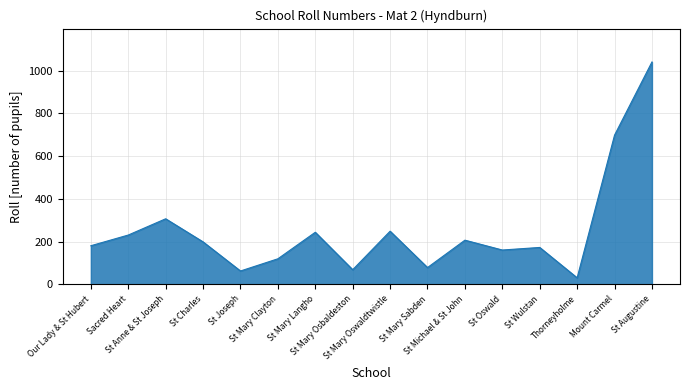

True or false: there are more than 1 points higher than both neighbors.

True